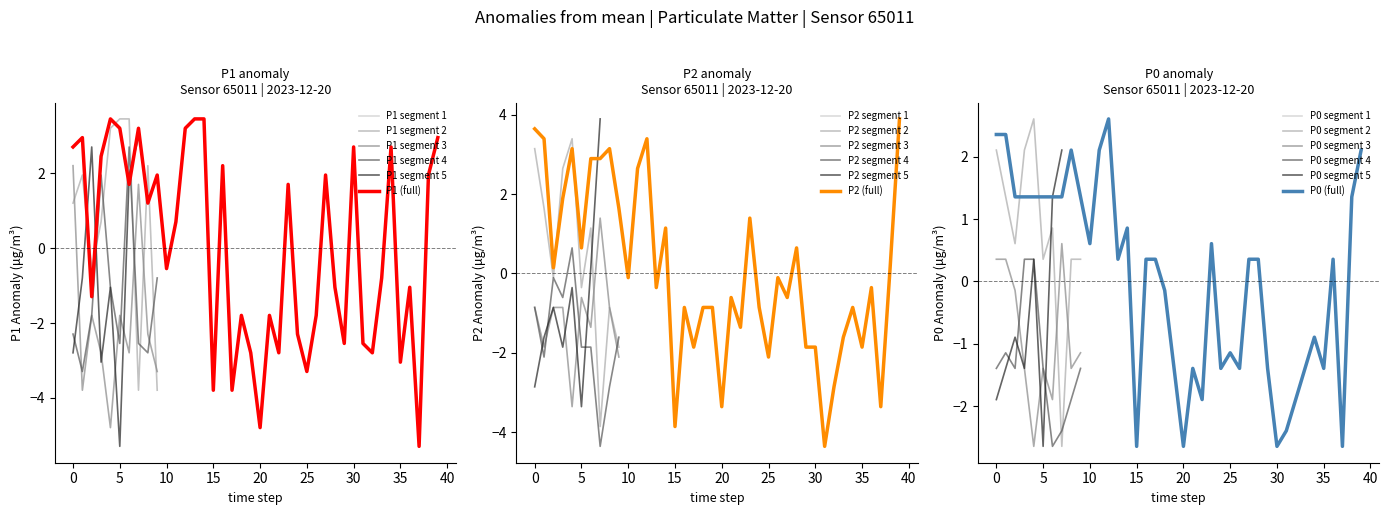

True or false: P1 (full) has a value of 4.1 at 0.

False